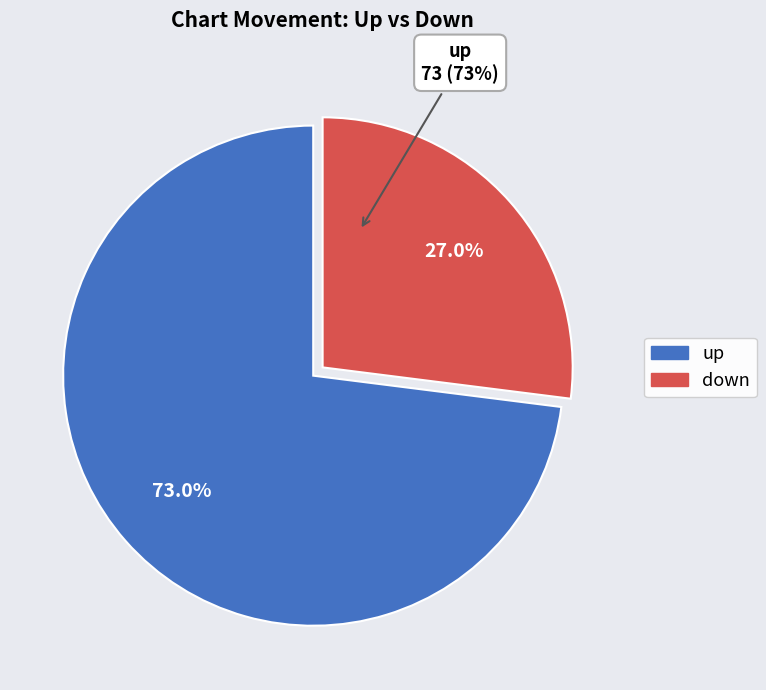

Is it true that up is 73% of the pie?

True